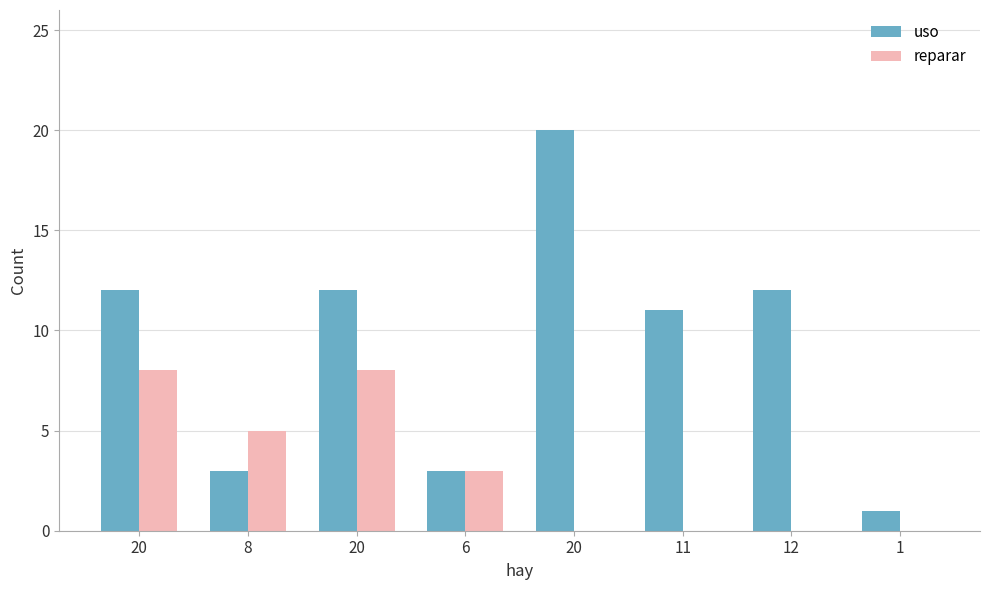

Rank the series by their average value, from lowest to highest.

reparar, uso